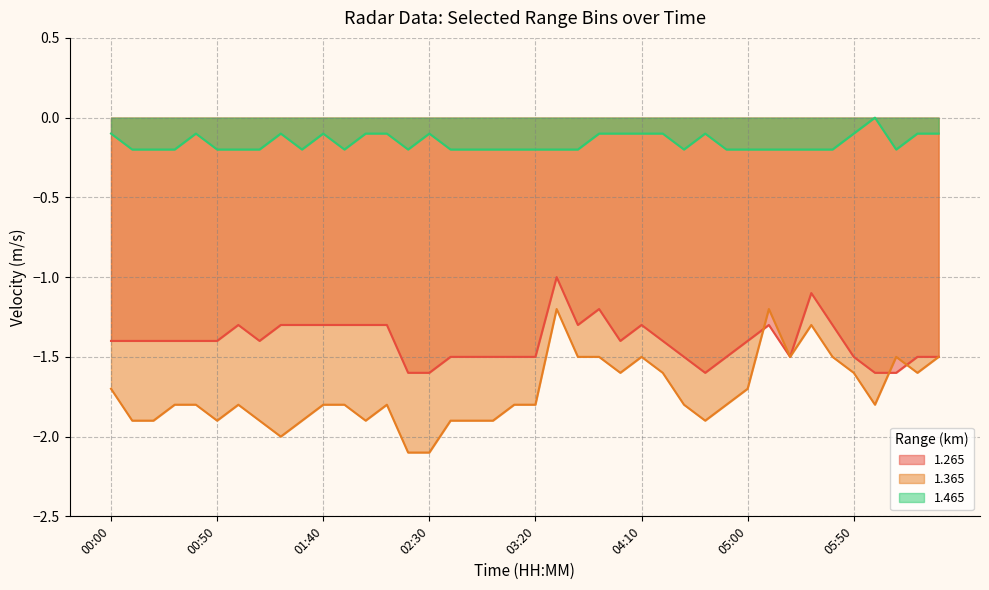

Is it true that 1.265 line equals -1.3 at 12?

True